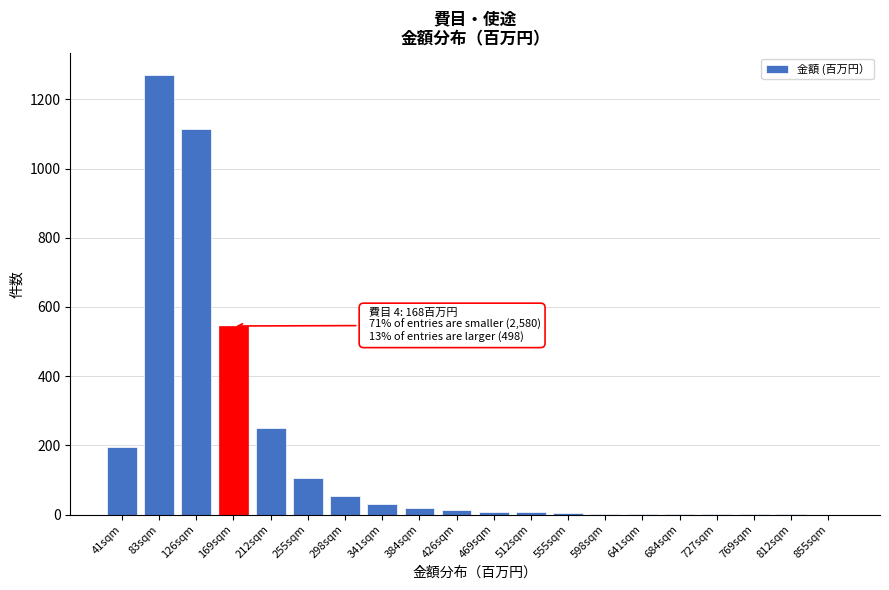

What is the maximum value shown in the chart?

1270